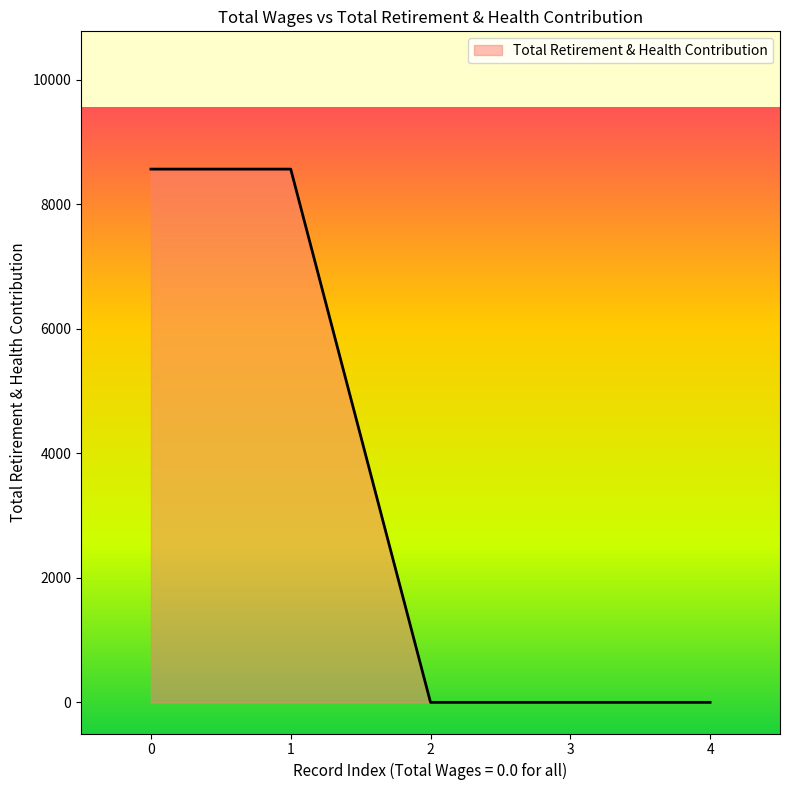

What is the difference between the maximum and minimum values?

8565